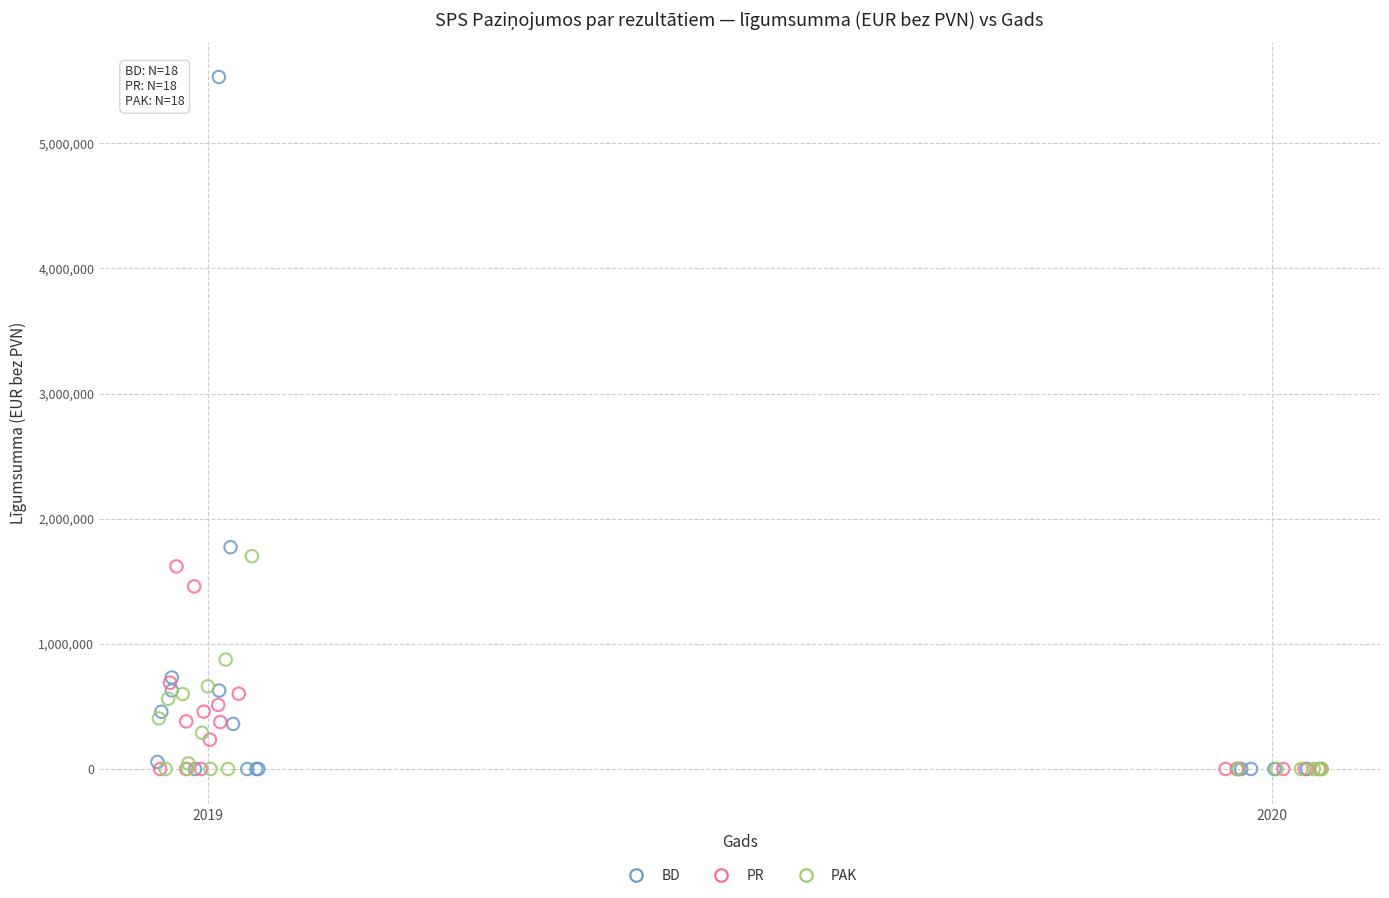

Which series contains the highest Y value?

BD